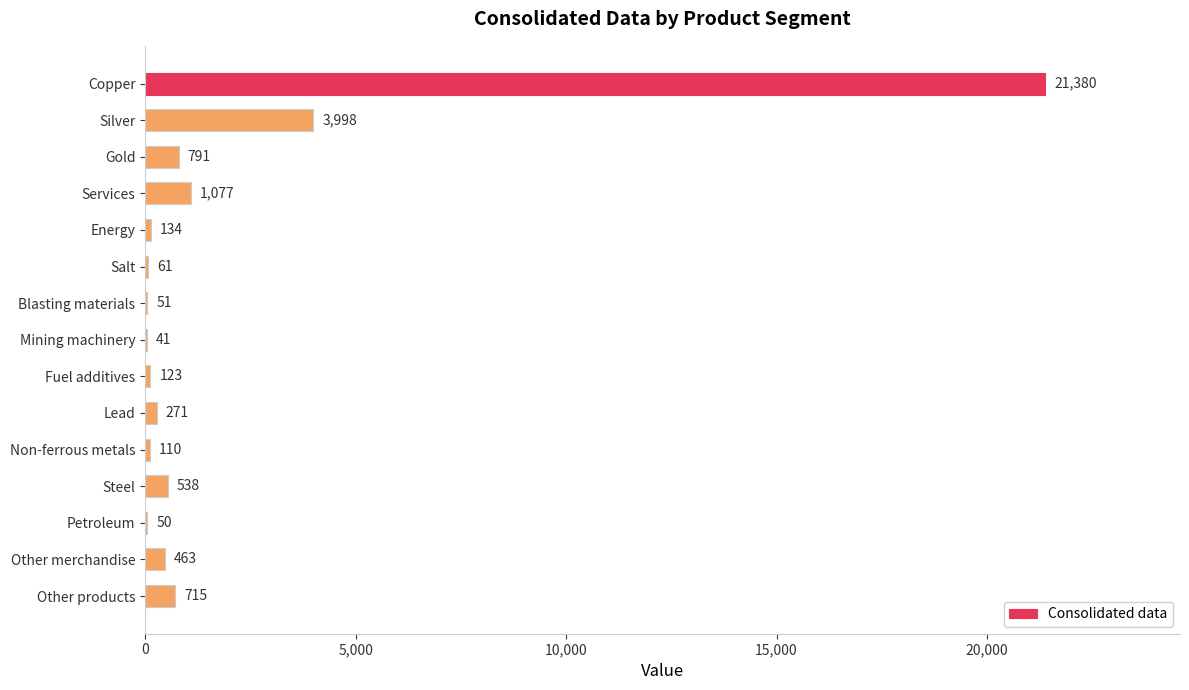

What is the sum of all values?

29803